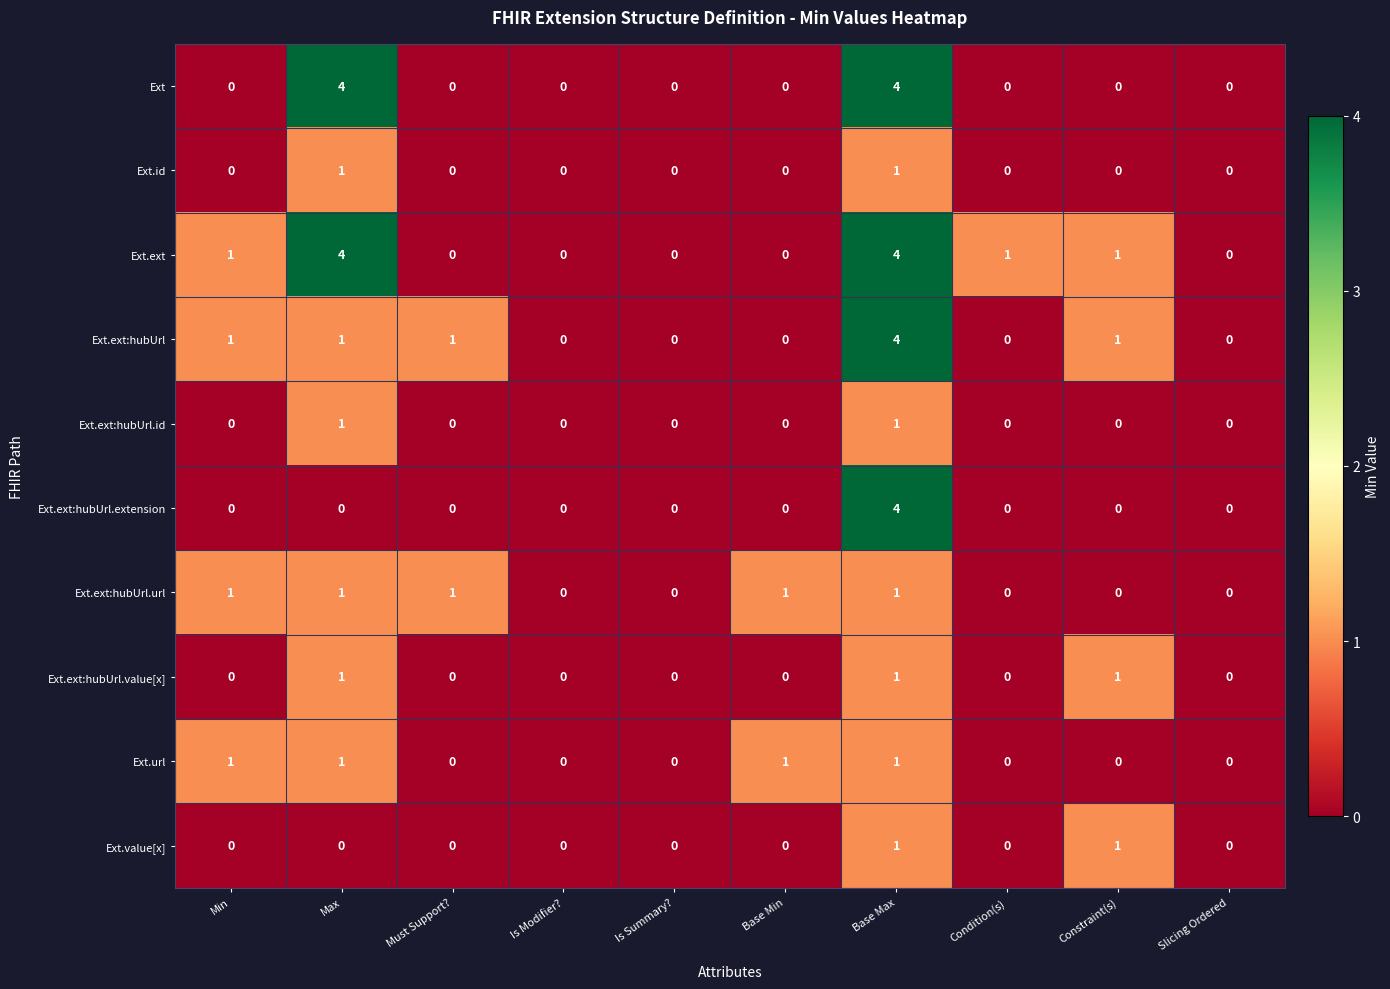

Count the number of categories in the chart.

10